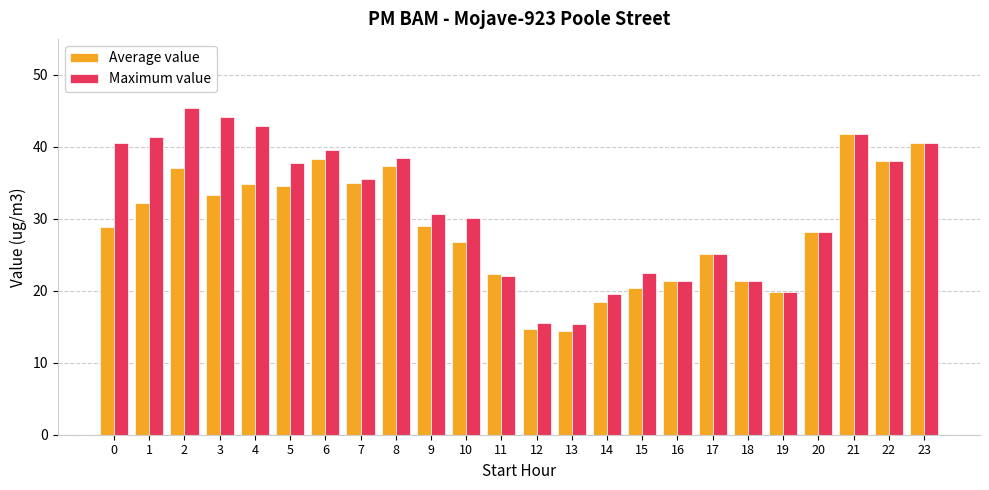

The value of Average value at 11 is 22.4. True or false?

True